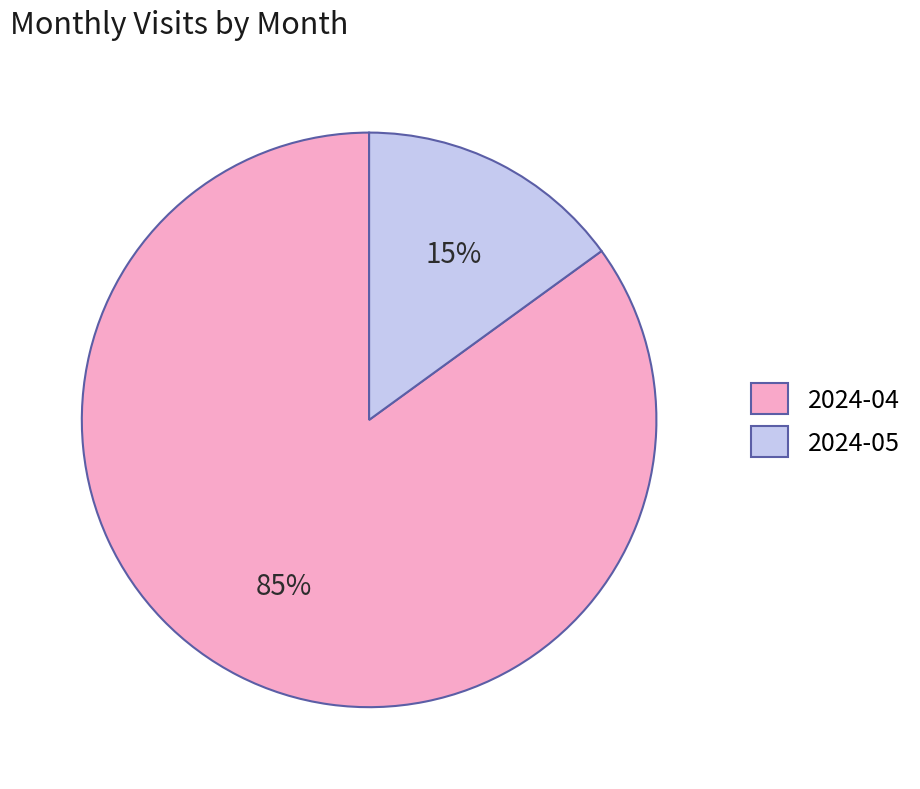

What is the largest slice in the pie chart?

2024-04